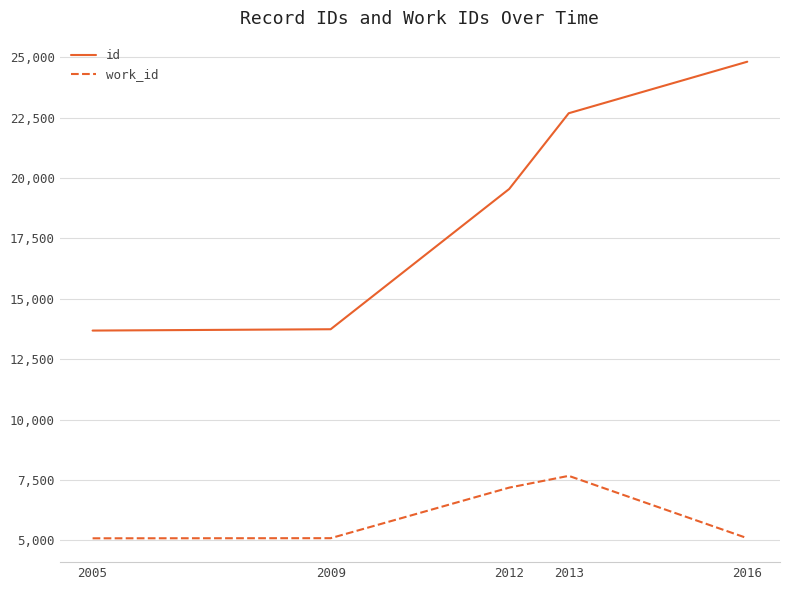

Which series has the widest spread of values?

id